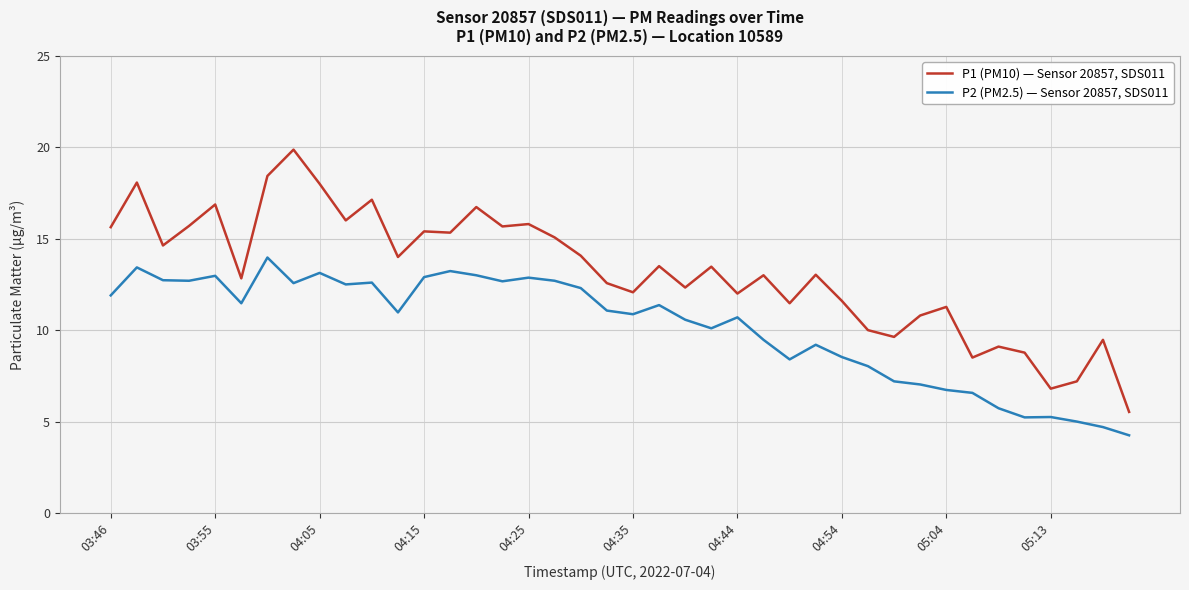

Does the chart display data point markers on the line(s)?

No